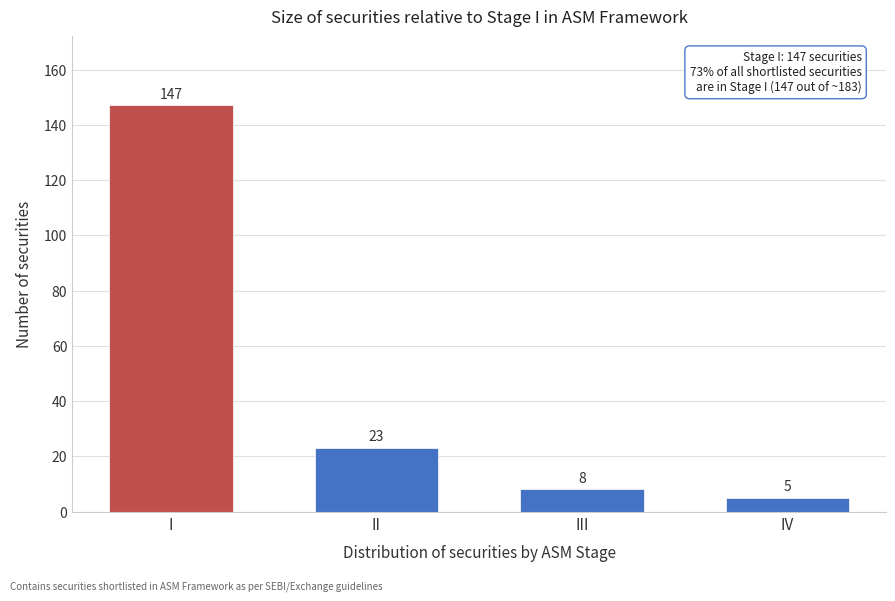

Reading right to left, what are all the values shown in this chart?

5	8	23	147